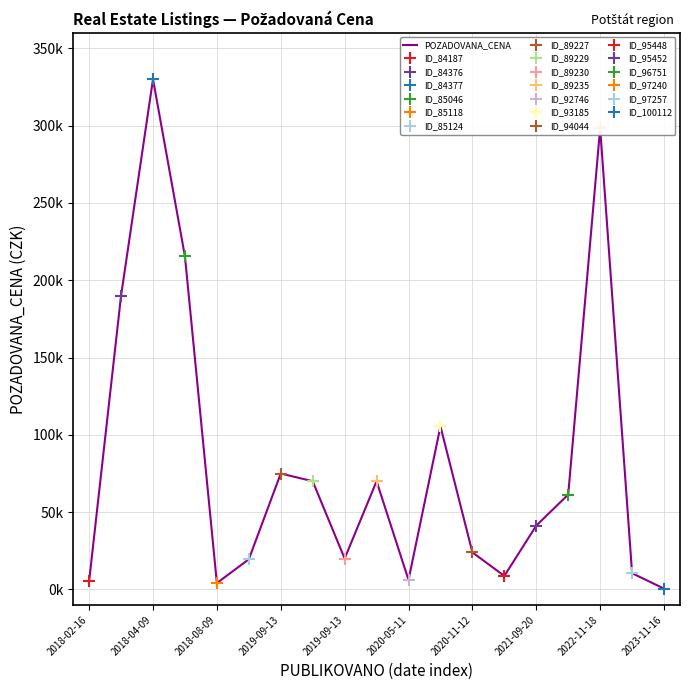

What is the value of the 2nd point from the left?

190000